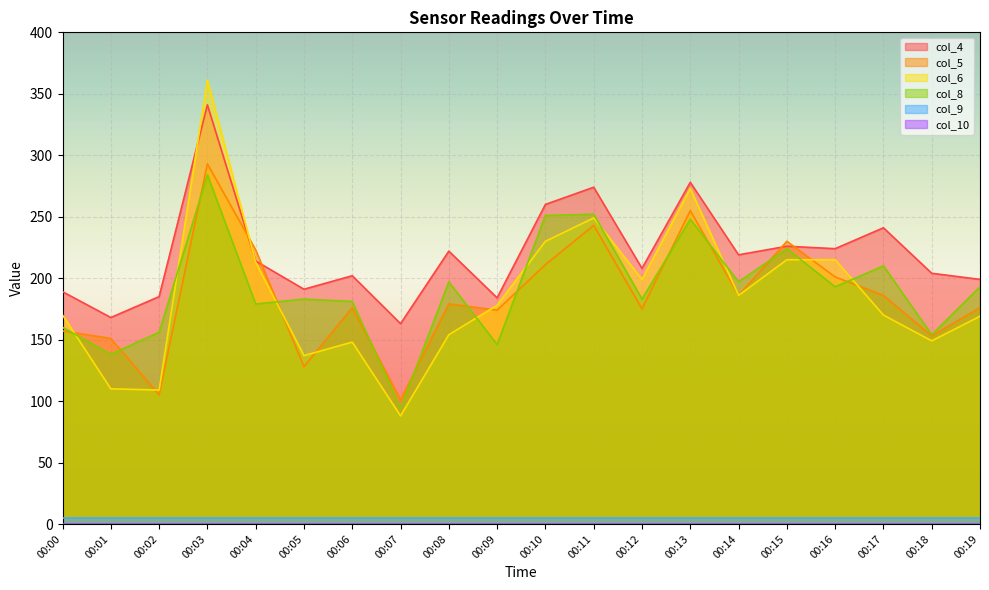

True or false: col_4 and col_6 cross at least once.

True